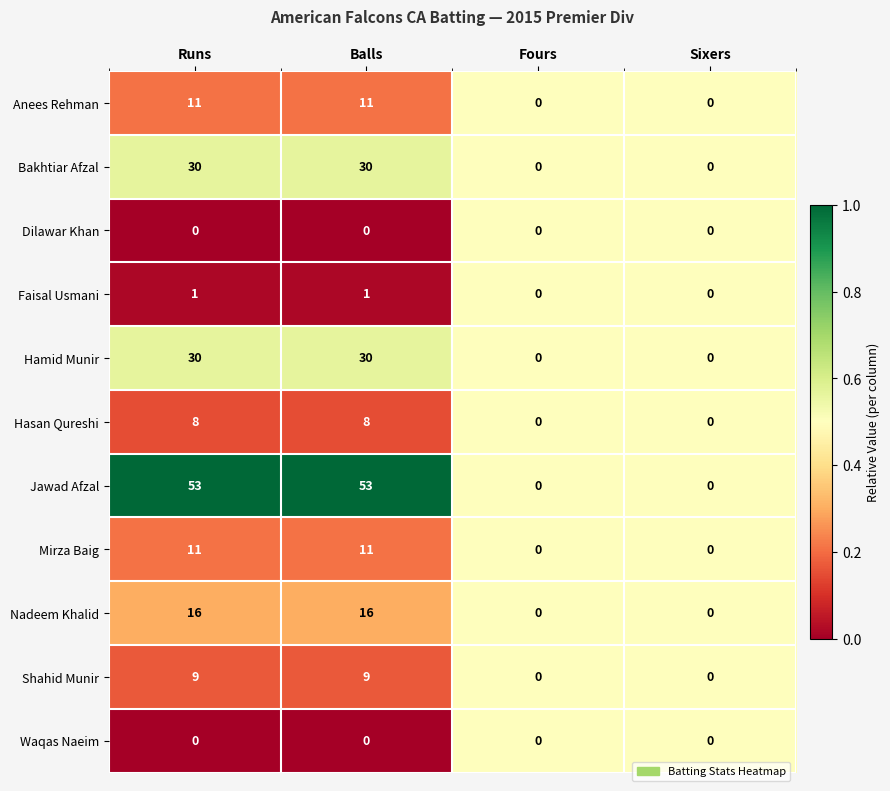

Read the Shahid Munir value at Runs.

9